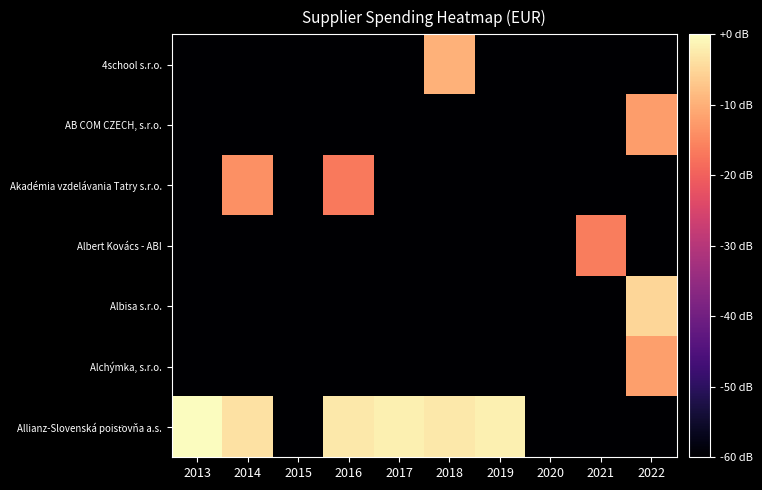

Rank the series by their maximum value, from lowest to highest.

Albert Kovács - ABI, Akadémia vzdelávania Tatry s.r.o., AB COM CZECH, s.r.o., Alchýmka, s.r.o., 4school s.r.o., Albisa s.r.o., Allianz-Slovenská poisťovňa a.s.